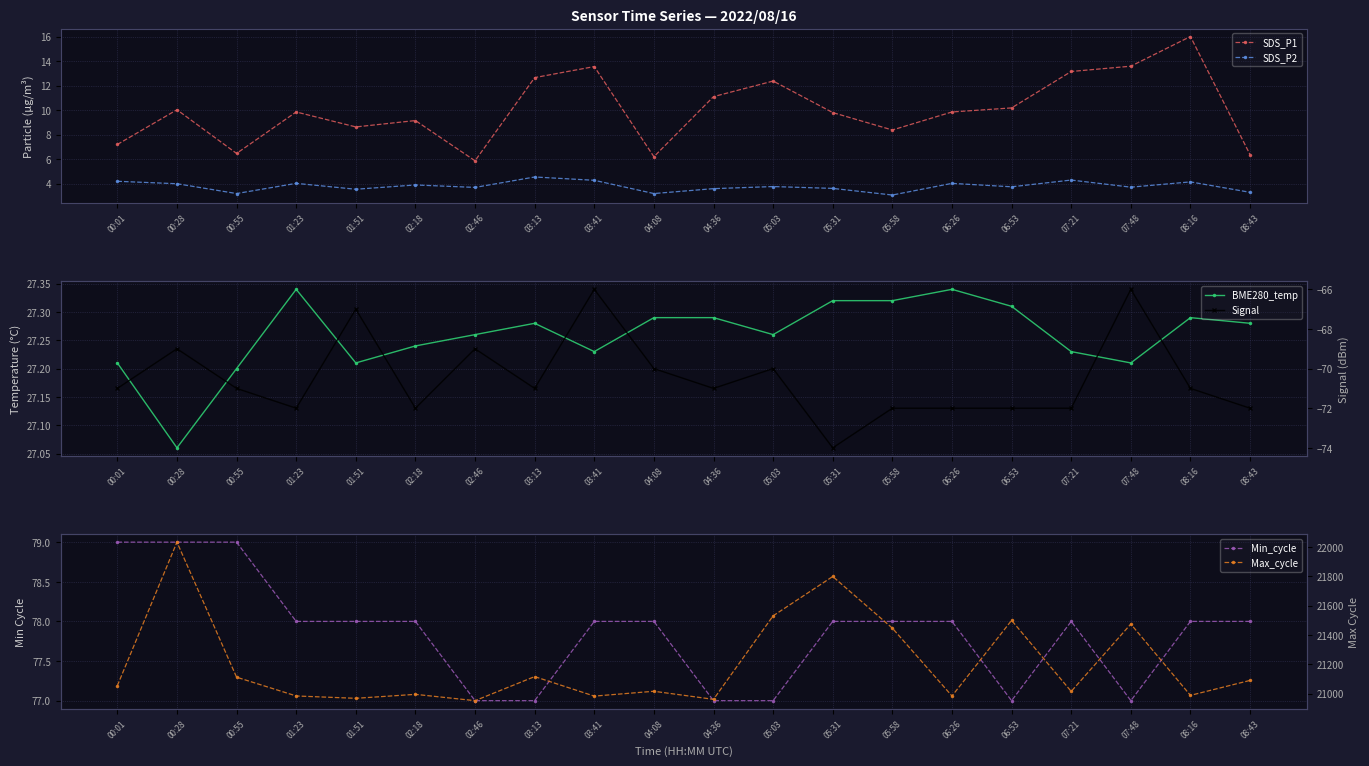

Is the value of SDS_P2 at 05:58 greater than the value of SDS_P1 at 05:58?

No